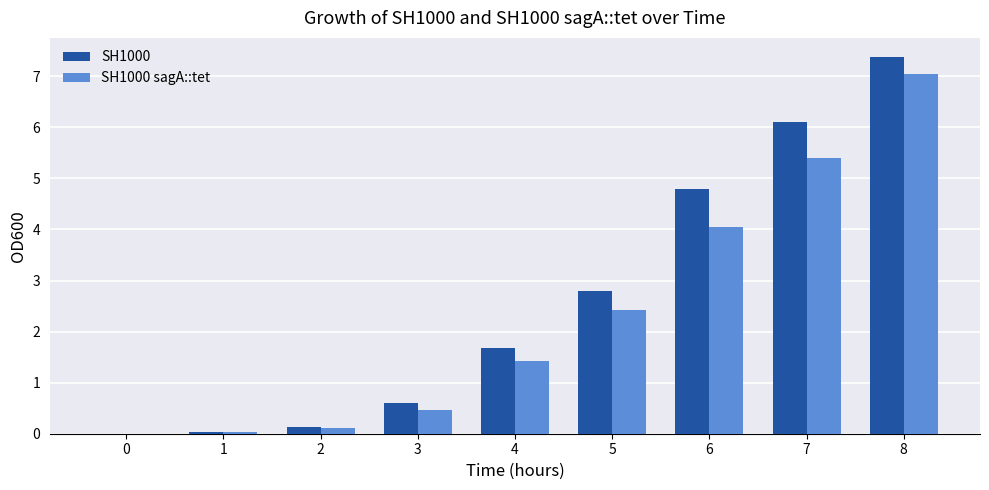

The SH1000 series shows 2.6 at 4. True or false?

False